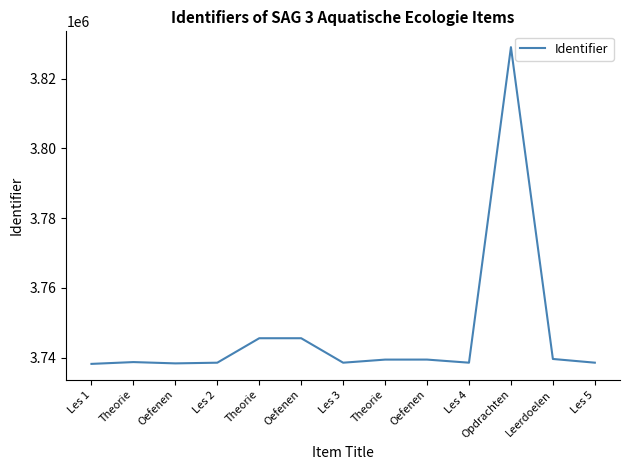

What is the difference between the maximum and minimum values?

90821